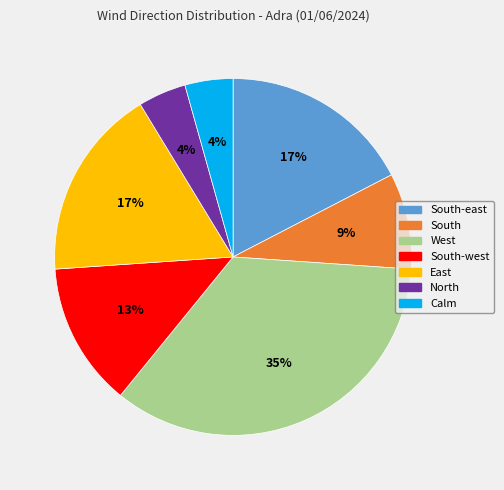

What is the largest slice in the pie chart?

West